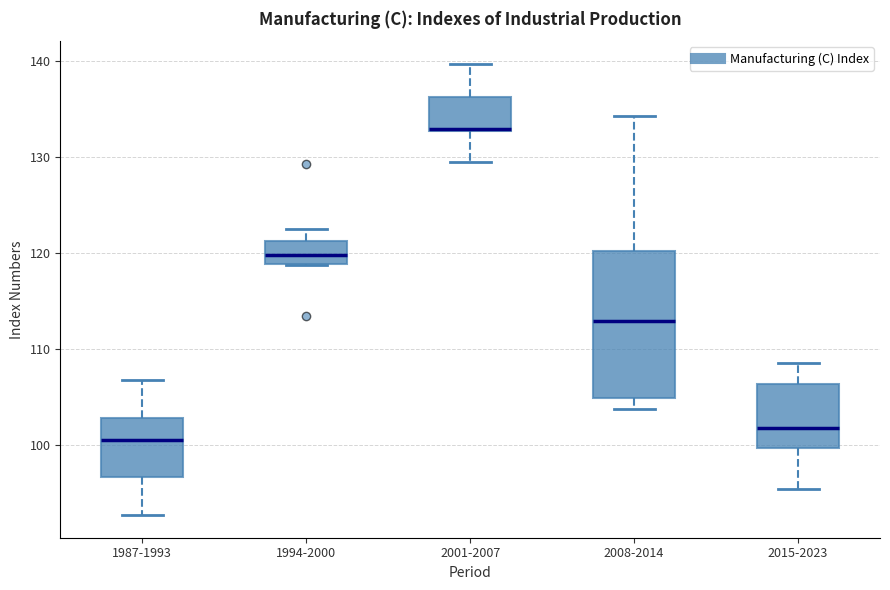

Where is the upper edge of the box for 1987-1993 on the y-axis? The values are not printed on the chart, so give them approximately, as read against the axis.

103